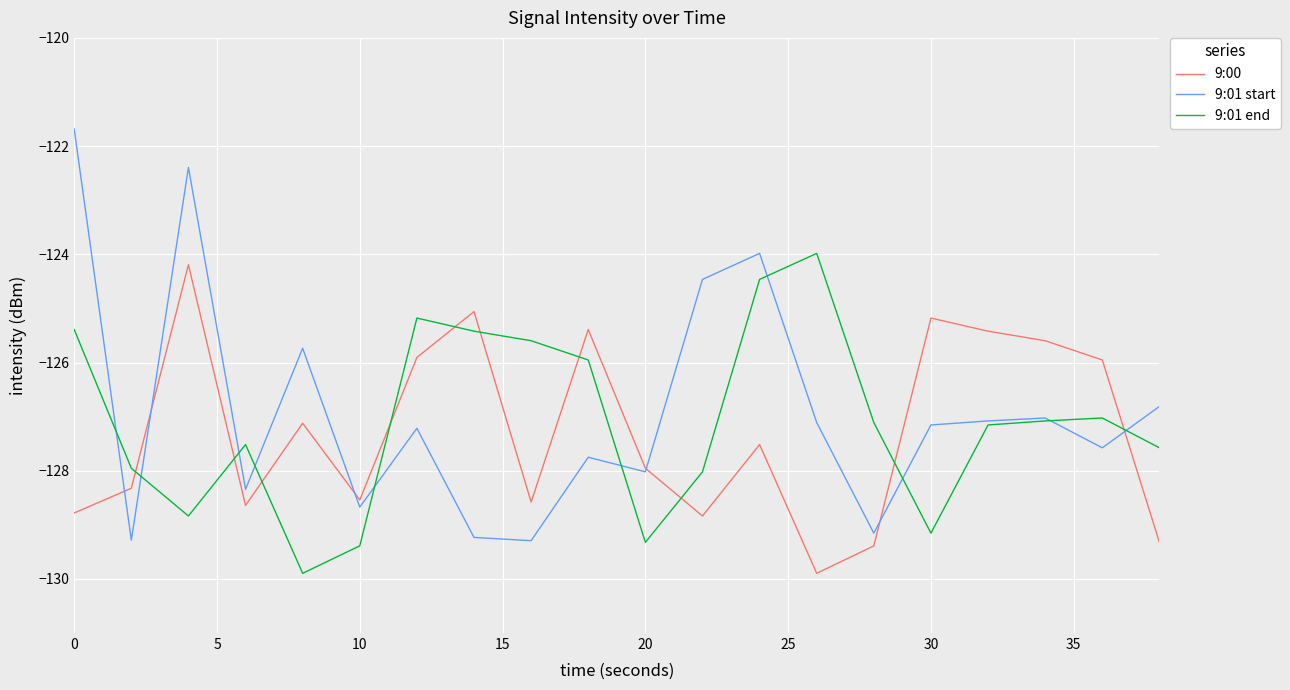

What is the maximum value shown in the chart?

-121.7